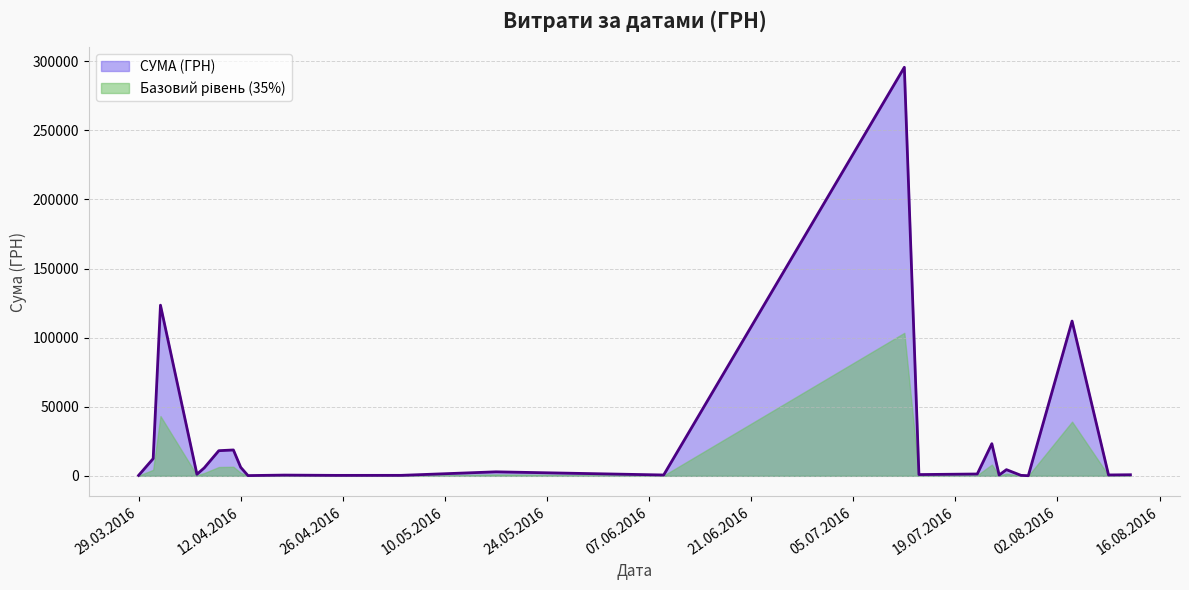

The value at 6 is 574.6. True or false?

True